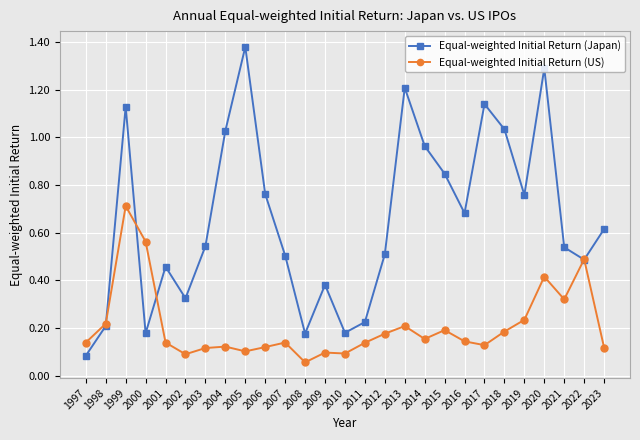

At which category is the sum across all series the highest?

1999